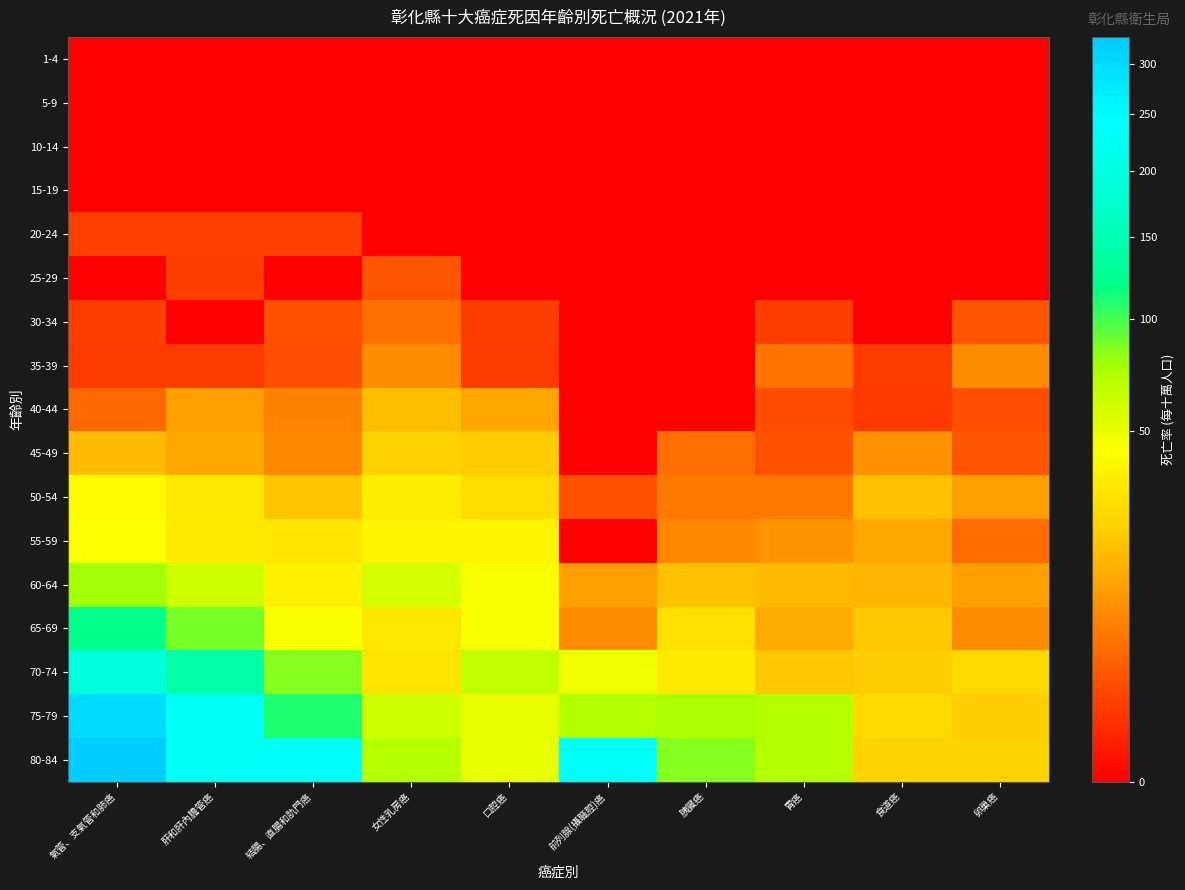

Reading left to right, what are all the values shown in this chart?

1-4: 氣管、支氣管和肺癌=0.0	肝和肝內膽管癌=0.0	結腸、直腸和肍門癌=0.0	女性乳房癌=0.0	口腔癌=0.0	前列腺(攝職腔)癌=0.0	胰臟癌=0.0	胃癌=0.0	食道癌=0.0	卵巢癌=0.0
5-9: 氣管、支氣管和肺癌=0.0	肝和肝內膽管癌=0.0	結腸、直腸和肍門癌=0.0	女性乳房癌=0.0	口腔癌=0.0	前列腺(攝職腔)癌=0.0	胰臟癌=0.0	胃癌=0.0	食道癌=0.0	卵巢癌=0.0
10-14: 氣管、支氣管和肺癌=0.0	肝和肝內膽管癌=0.0	結腸、直腸和肍門癌=0.0	女性乳房癌=0.0	口腔癌=0.0	前列腺(攝職腔)癌=0.0	胰臟癌=0.0	胃癌=0.0	食道癌=0.0	卵巢癌=0.0
15-19: 氣管、支氣管和肺癌=0.0	肝和肝內膽管癌=0.0	結腸、直腸和肍門癌=0.0	女性乳房癌=0.0	口腔癌=0.0	前列腺(攝職腔)癌=0.0	胰臟癌=0.0	胃癌=0.0	食道癌=0.0	卵巢癌=0.0
20-24: 氣管、支氣管和肺癌=1.2	肝和肝內膽管癌=1.2	結腸、直腸和肍門癌=1.2	女性乳房癌=0.0	口腔癌=0.0	前列腺(攝職腔)癌=0.0	胰臟癌=0.0	胃癌=0.0	食道癌=0.0	卵巢癌=0.0
25-29: 氣管、支氣管和肺癌=0.0	肝和肝內膽管癌=1.1	結腸、直腸和肍門癌=0.0	女性乳房癌=2.3	口腔癌=0.0	前列腺(攝職腔)癌=0.0	胰臟癌=0.0	胃癌=0.0	食道癌=0.0	卵巢癌=0.0
30-34: 氣管、支氣管和肺癌=1.1	肝和肝內膽管癌=0.0	結腸、直腸和肍門癌=2.3	女性乳房癌=4.7	口腔癌=1.1	前列腺(攝職腔)癌=0.0	胰臟癌=0.0	胃癌=1.1	食道癌=0.0	卵巢癌=2.4
35-39: 氣管、支氣管和肺癌=1.0	肝和肝內膽管癌=1.0	結腸、直腸和肍門癌=2.0	女性乳房癌=8.3	口腔癌=1.0	前列腺(攝職腔)癌=0.0	胰臟癌=0.0	胃癌=5.0	食道癌=1.0	卵巢癌=8.3
40-44: 氣管、支氣管和肺癌=3.9	肝和肝內膽管癌=11.6	結腸、直腸和肍門癌=6.8	女性乳房癌=17.9	口腔癌=12.6	前列腺(攝職腔)癌=0.0	胰臟癌=0.0	胃癌=1.9	食道癌=1.0	卵巢癌=2.0
45-49: 氣管、支氣管和肺癌=16.9	肝和肝內膽管癌=12.4	結腸、直腸和肍門癌=7.9	女性乳房癌=23.2	口腔癌=21.4	前列腺(攝職腔)癌=0.0	胰臟癌=4.5	胃癌=2.3	食道癌=9.0	卵巢癌=2.3
50-54: 氣管、支氣管和肺癌=40.8	肝和肝內膽管癌=32.9	結腸、直腸和肍門癌=19.3	女性乳房癌=35.2	口腔癌=27.2	前列腺(攝職腔)癌=2.2	胰臟癌=5.7	胃癌=5.7	食道癌=18.1	卵巢癌=11.8
55-59: 氣管、支氣管和肺癌=43.6	肝和肝內膽管癌=33.0	結腸、直腸和肍門癌=31.9	女性乳房癌=37.3	口腔癌=37.2	前列腺(攝職腔)癌=0.0	胰臟癌=7.4	胃癌=9.6	食道癌=12.8	卵巢癌=4.4
60-64: 氣管、支氣管和肺癌=76.8	肝和肝內膽管癌=60.8	結腸、直腸和肍門癌=36.7	女性乳房癌=58.5	口腔癌=44.7	前列腺(攝職腔)癌=11.2	胰臟癌=18.3	胃癌=17.2	食道癌=16.1	卵巢癌=11.7
65-69: 氣管、支氣管和肺癌=121.7	肝和肝內膽管癌=86.5	結腸、直腸和肍門癌=44.6	女性乳房癌=32.3	口腔癌=46.0	前列腺(攝職腔)癌=8.2	胰臟癌=29.8	胃癌=13.5	食道癌=20.3	卵巢癌=8.1
70-74: 氣管、支氣管和肺癌=195.4	肝和肝內膽管癌=142.1	結腸、直腸和肍門癌=84.9	女性乳房癌=30.5	口腔癌=65.1	前列腺(攝職腔)癌=49.1	胰臟癌=33.5	胃癌=19.7	食道癌=21.7	卵巢癌=26.7
75-79: 氣管、支氣管和肺癌=297.9	肝和肝內膽管癌=232.4	結腸、直腸和肍門癌=110.2	女性乳房癌=60.6	口腔癌=50.6	前列腺(攝職腔)癌=71.4	胰臟癌=74.5	胃癌=71.5	食道癌=26.8	卵巢癌=22.0
80-84: 氣管、支氣管和肺癌=328.4	肝和肝內膽管癌=230.2	結腸、直腸和肍門癌=233.6	女性乳房癌=71.2	口腔癌=50.8	前列腺(攝職腔)癌=236.7	胰臟癌=84.6	胃癌=71.1	食道癌=23.7	卵巢癌=23.7